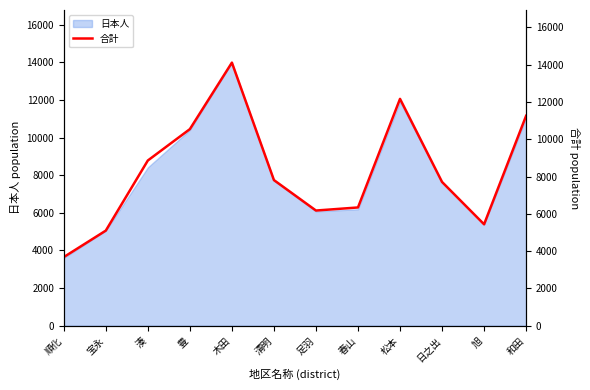

The value at 和田 is 11255. True or false?

True